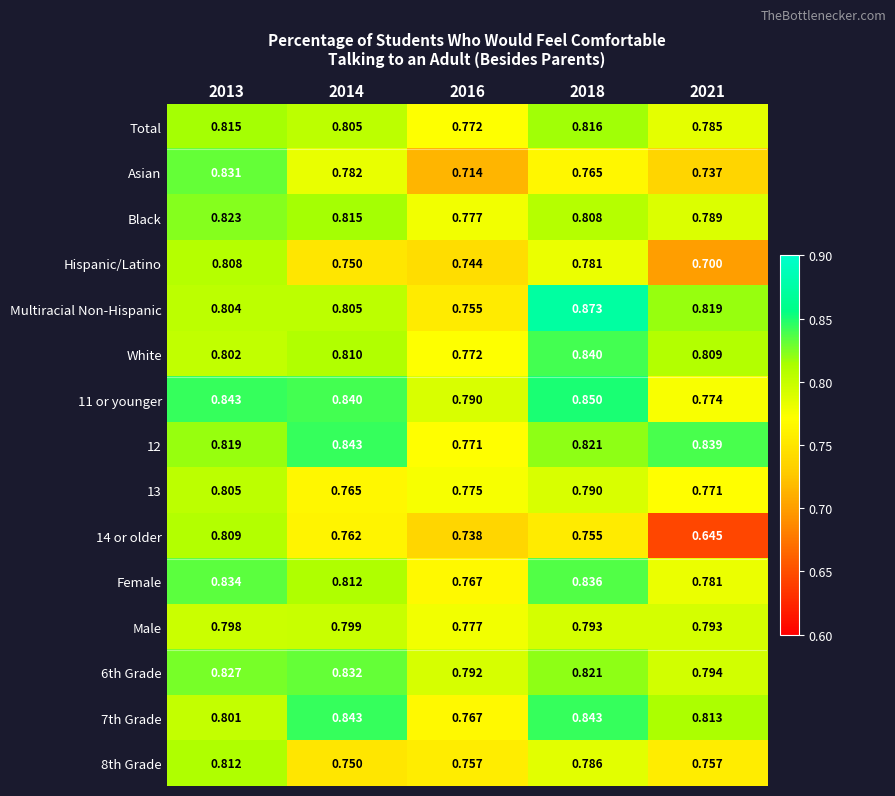

Between 2013 and 2018, which series saw the biggest shift?

Multiracial Non-Hispanic